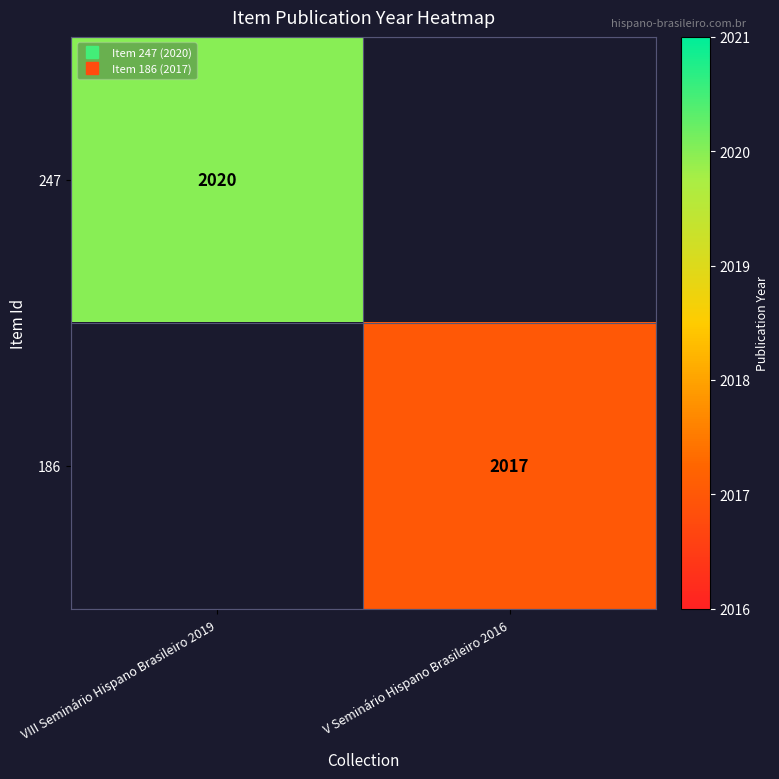

How many data points does each series have?

2